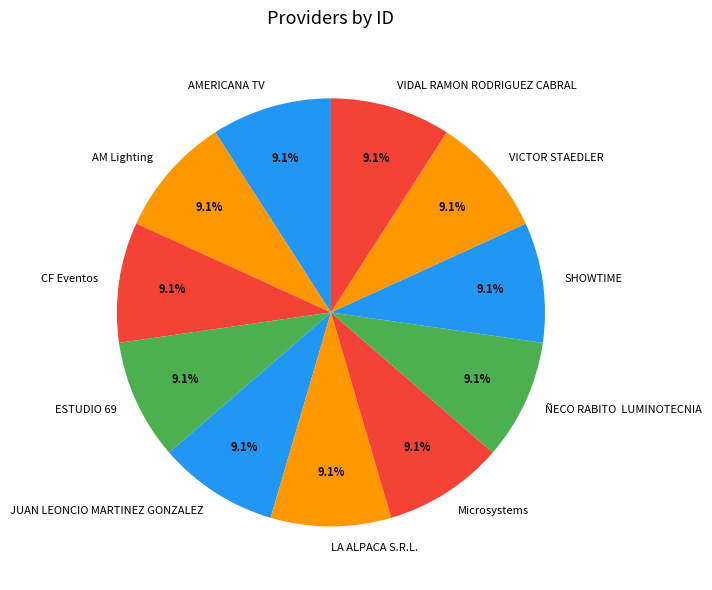

How many segments does this pie chart have?

11